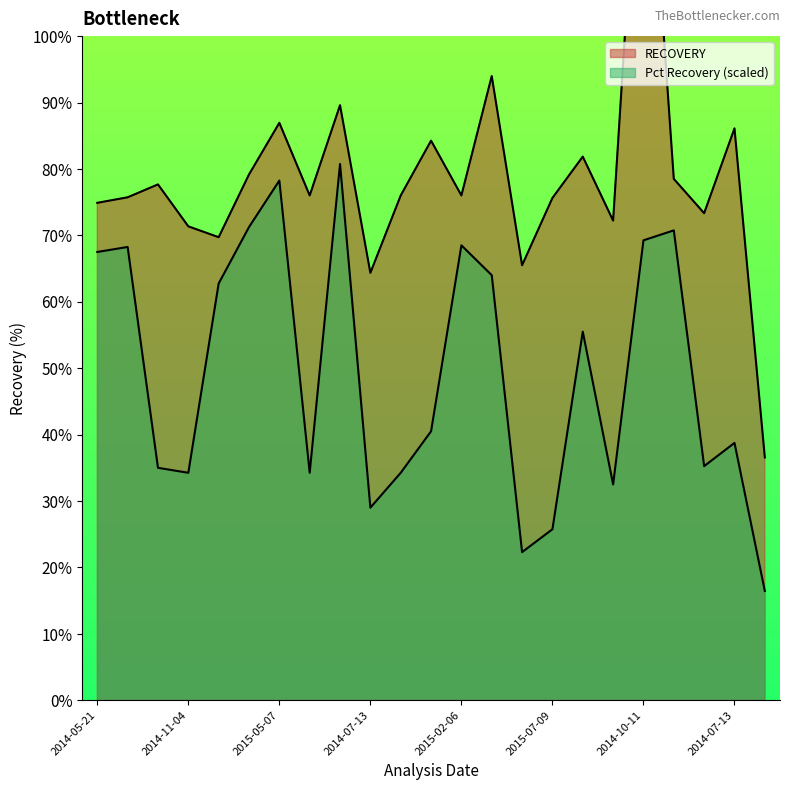

Which series has the largest total across all categories?

RECOVERY